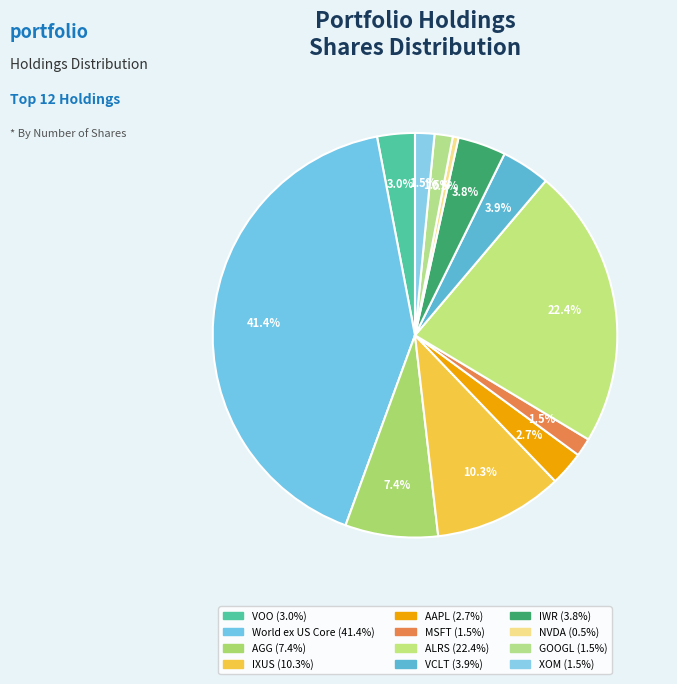

Count the number of slices in the pie.

12